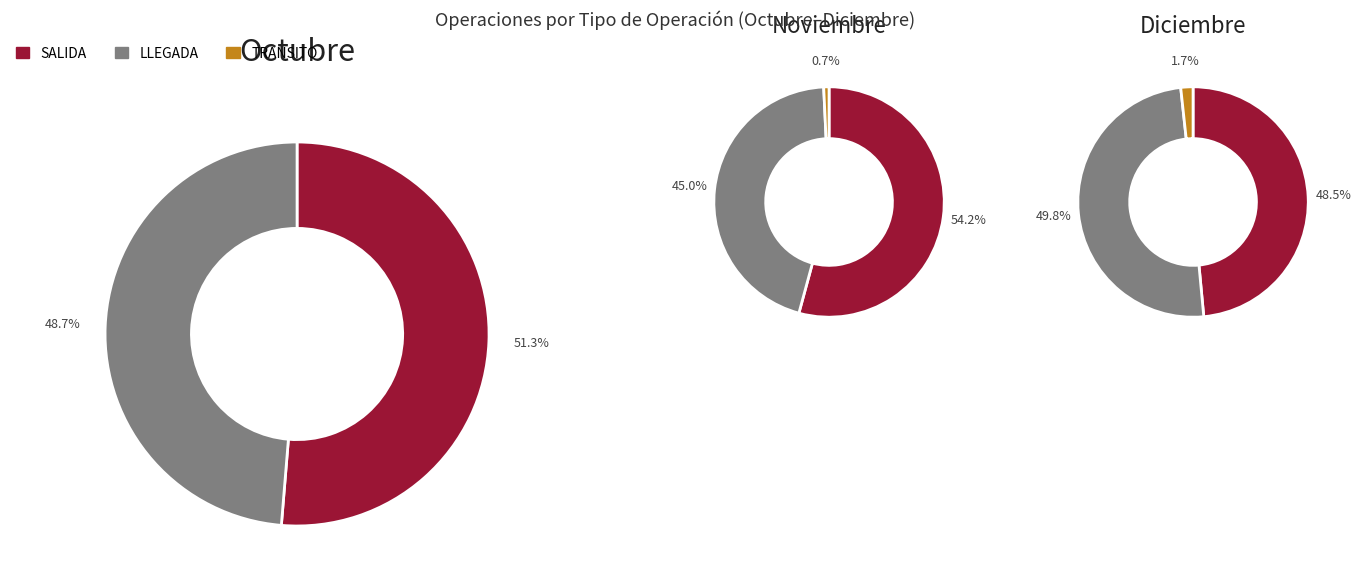

Count the number of slices in the pie.

3